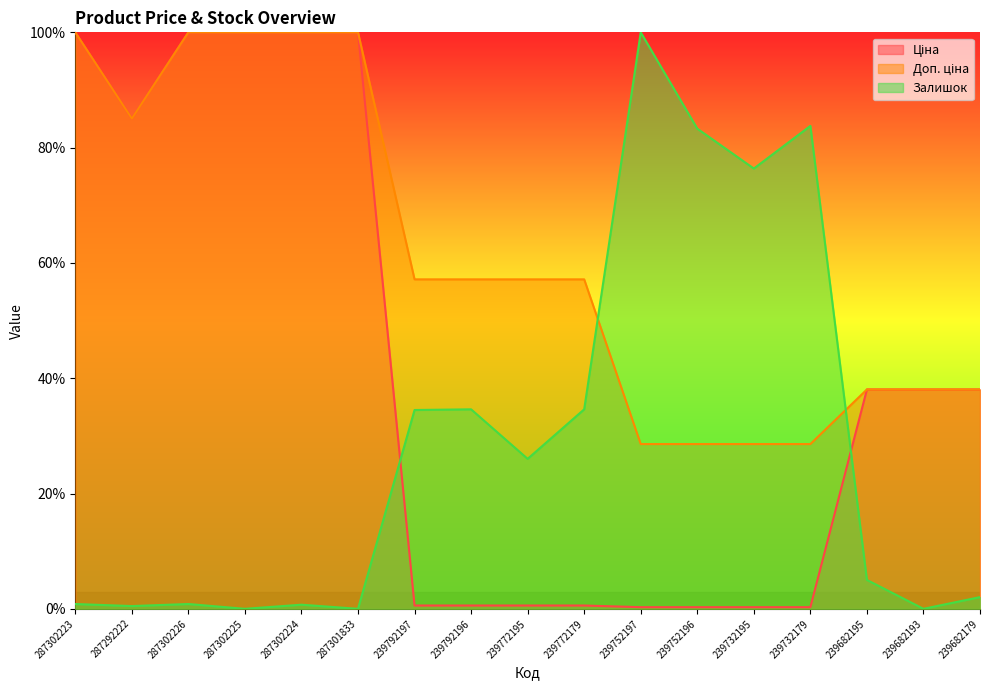

At which category does Доп. ціна reach its first local valley?

287292222